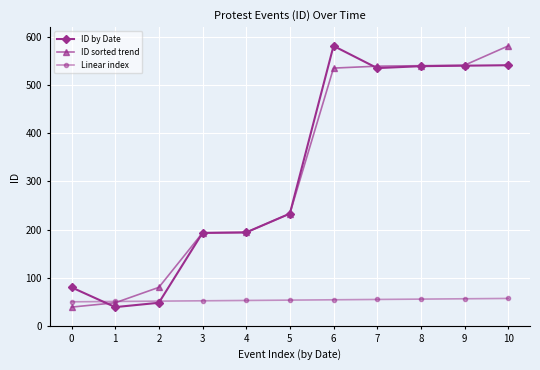

What is the total value across all series at 8?

1134.6